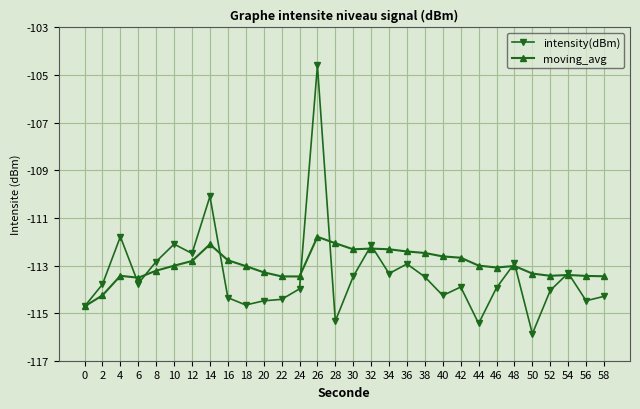

Rank the series by their maximum value, from lowest to highest.

moving_avg, intensity(dBm)